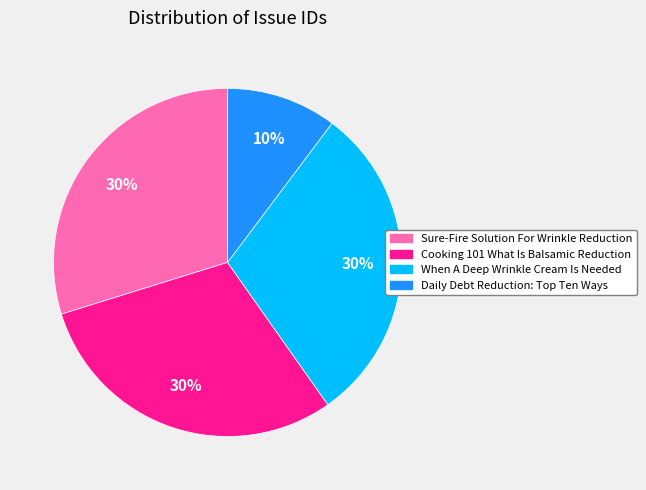

Combined, do Sure-Fire Solution For Wrinkle Reduction and Cooking 101 What Is Balsamic Reduction account for over 50%?

Yes